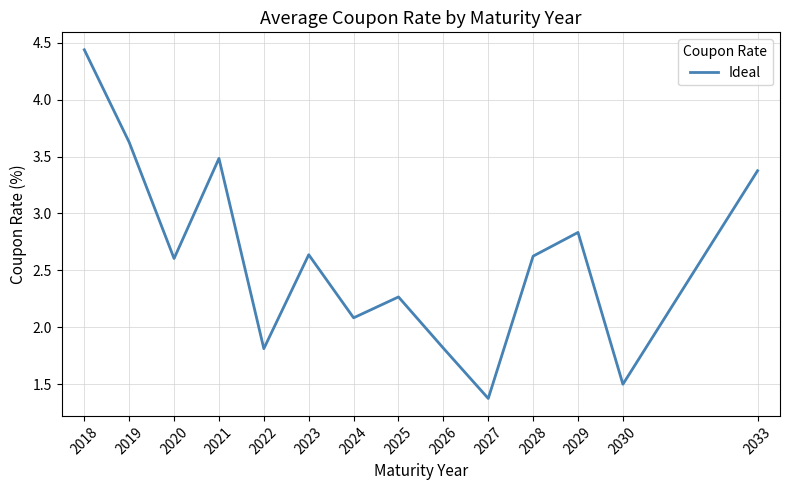

True or false: the data shows 2.8 at 2029.

True